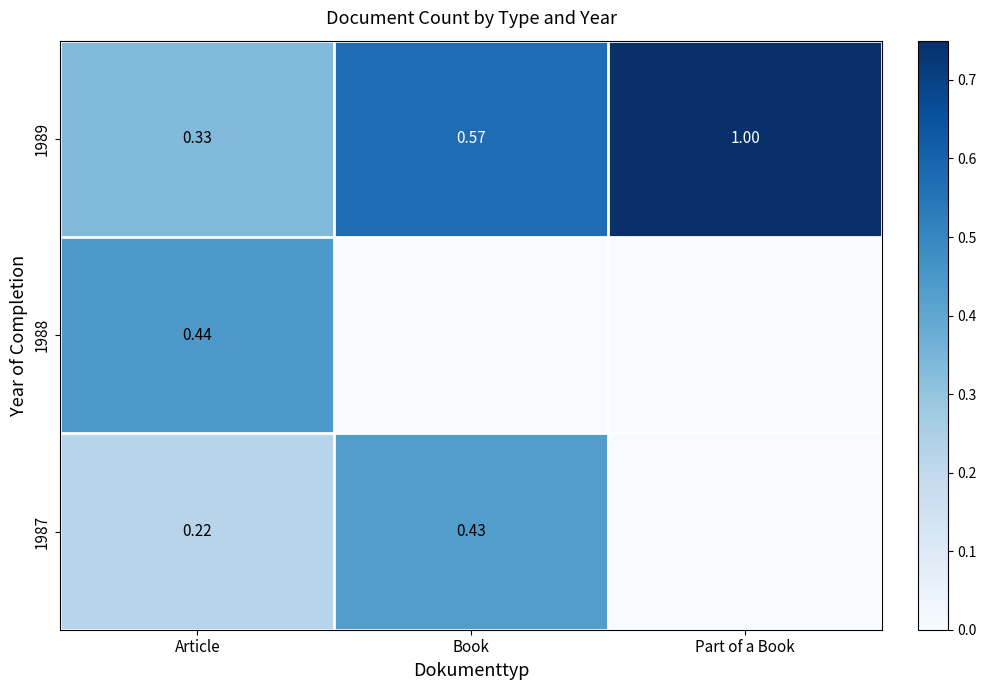

Which category has the lowest value in the 1989 series?

Article